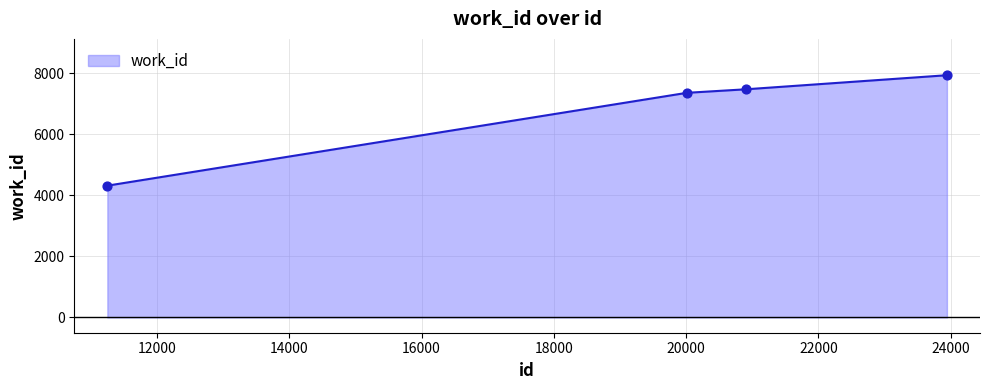

True or false: there are more than 1 points higher than both neighbors.

False